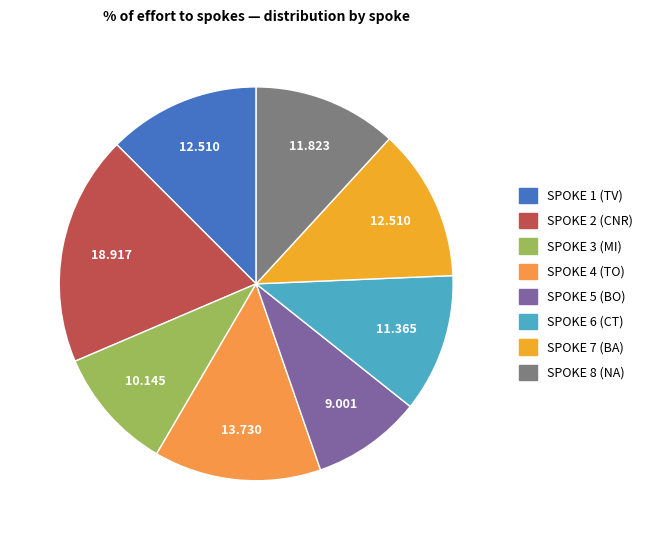

Count the number of slices in the pie.

8